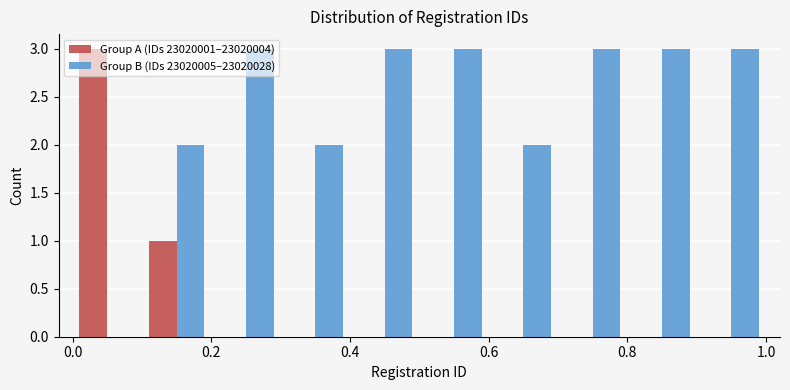

What is the height of the Group B (IDs 23020005–23020028) bar covering 0.6 to 0.7 on the x-axis? The values are not printed on the chart, so give them approximately, as read against the axis.

2